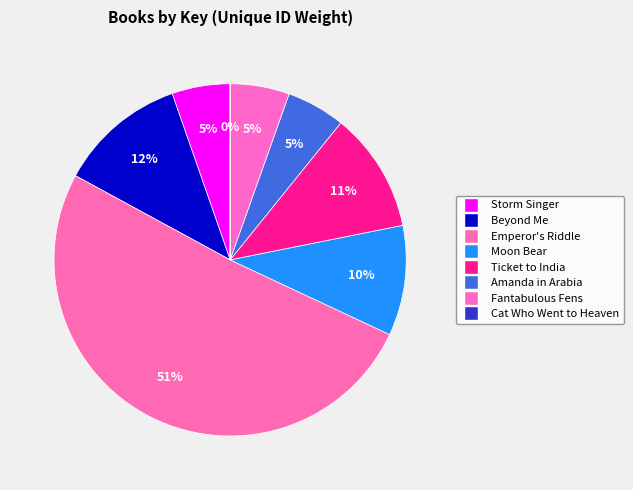

Which has a higher value, Ticket to India or Fantabulous Fens?

Ticket to India